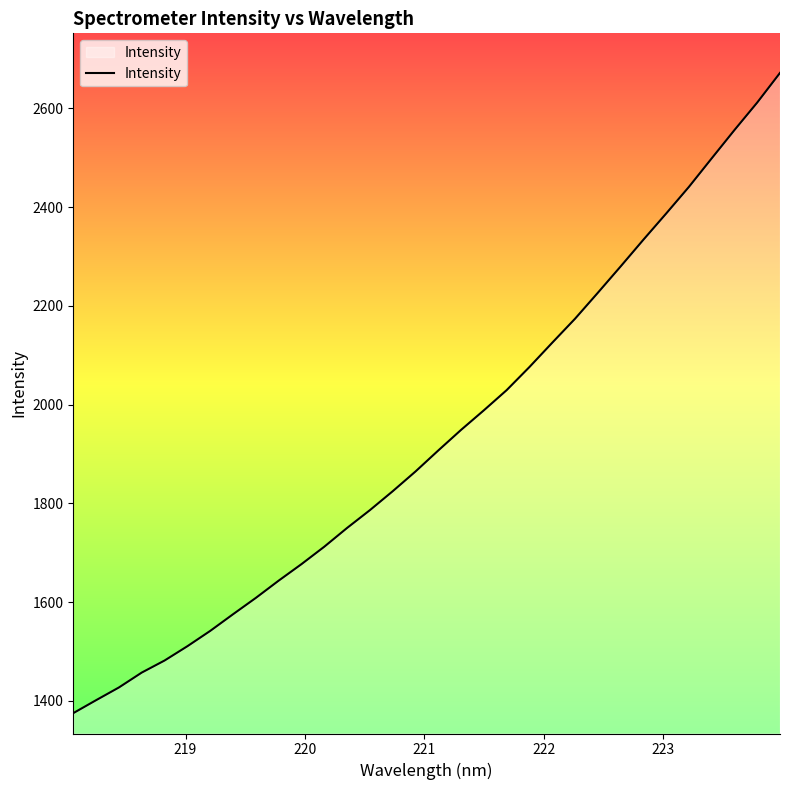

What is the greatest value displayed?

2672.0